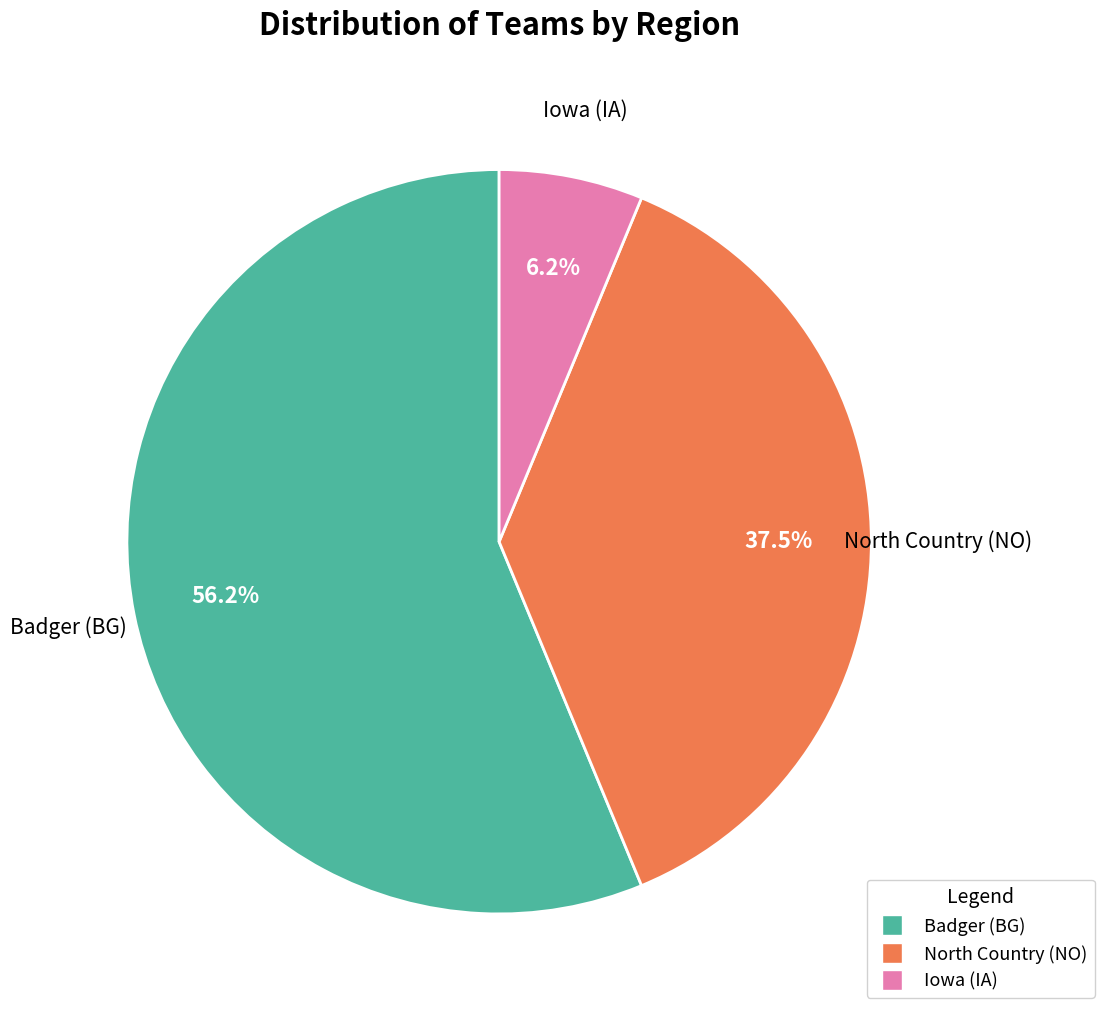

Do Badger (BG) and Iowa (IA) together represent more than half of the pie?

Yes